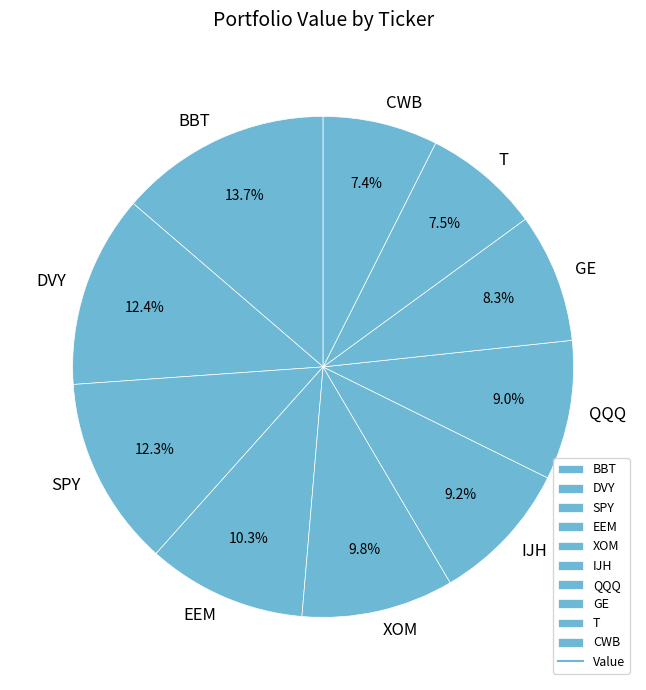

True or false: IJH accounts for 1% of the total.

False